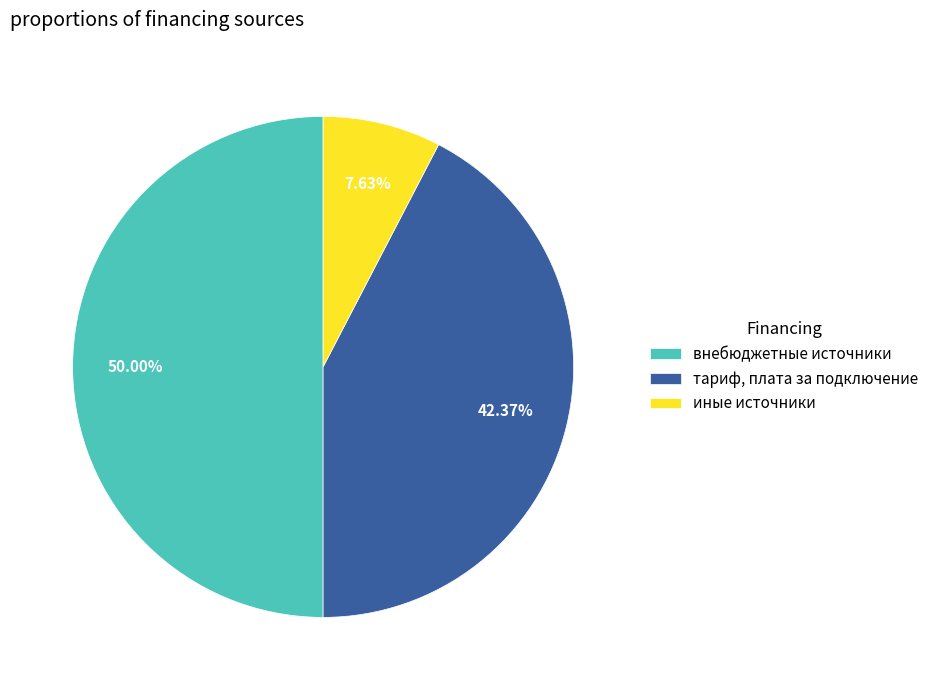

What is the total percentage of тариф, плата за подключение and внебюджетные источники?

92.4%